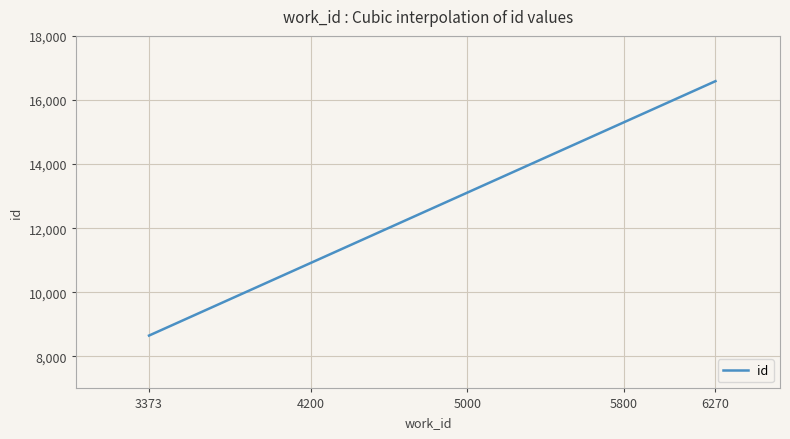

What is the smallest value displayed?

8649.0